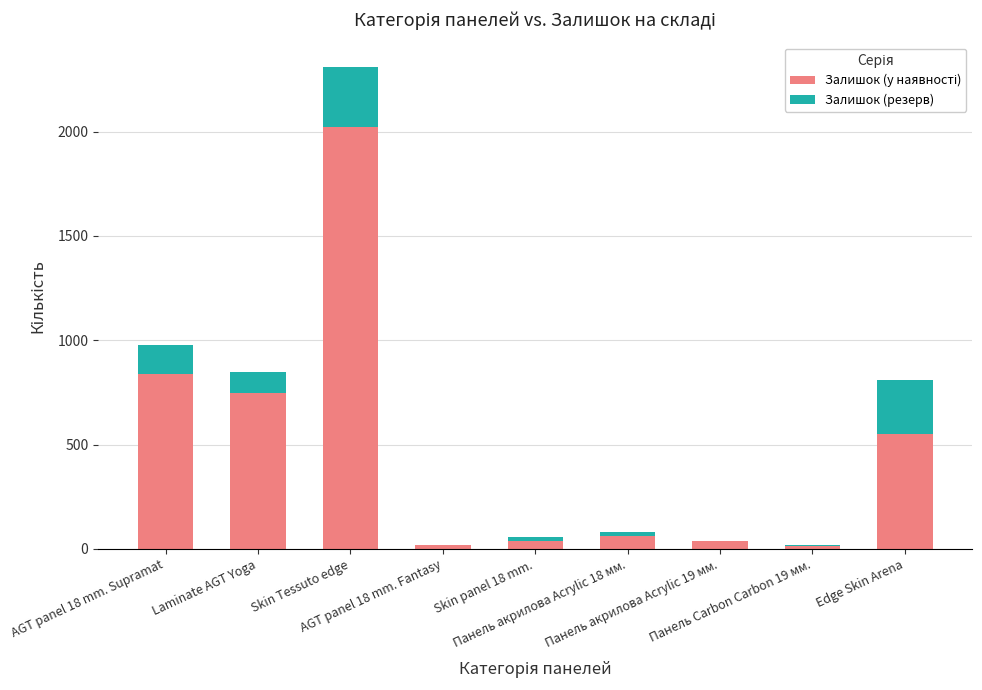

Does the chart contain stacked bars?

Yes